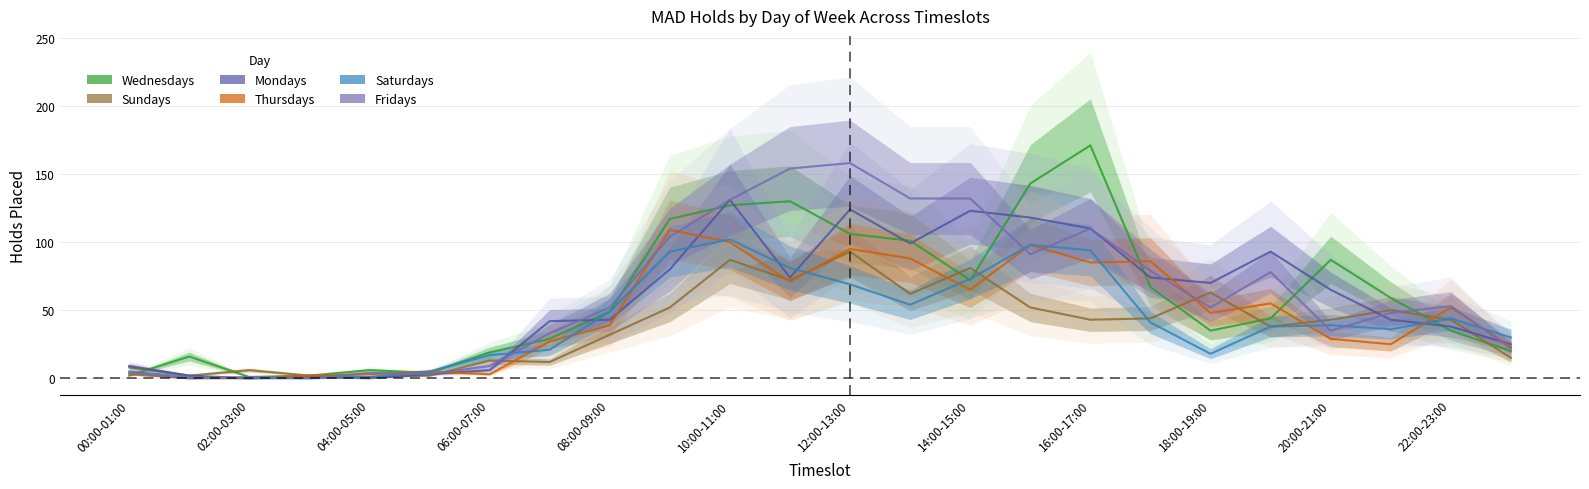

Reading left to right, what are all the values shown in this chart?

Wednesdays: 2	16	1	2	6	4	19	29	49	117	127	130	106	101	72	143	171	67	35	44	87	59	35	20
Sundays: 8	2	6	2	1	2	13	12	32	52	87	72	93	62	81	52	43	44	63	38	43	50	43	15
Mondays: 9	2	0	1	0	3	6	42	43	80	131	74	124	99	123	118	110	74	70	93	65	43	38	25
Thursdays: 3	0	0	2	3	5	3	27	39	109	100	71	95	88	65	98	85	86	48	55	29	25	52	23
Saturdays: 5	1	0	0	1	5	17	21	49	93	102	81	69	54	73	98	94	41	18	38	39	36	44	30
Fridays: 4	0	1	0	4	3	9	33	52	104	131	154	158	132	132	91	110	79	52	78	35	48	53	22